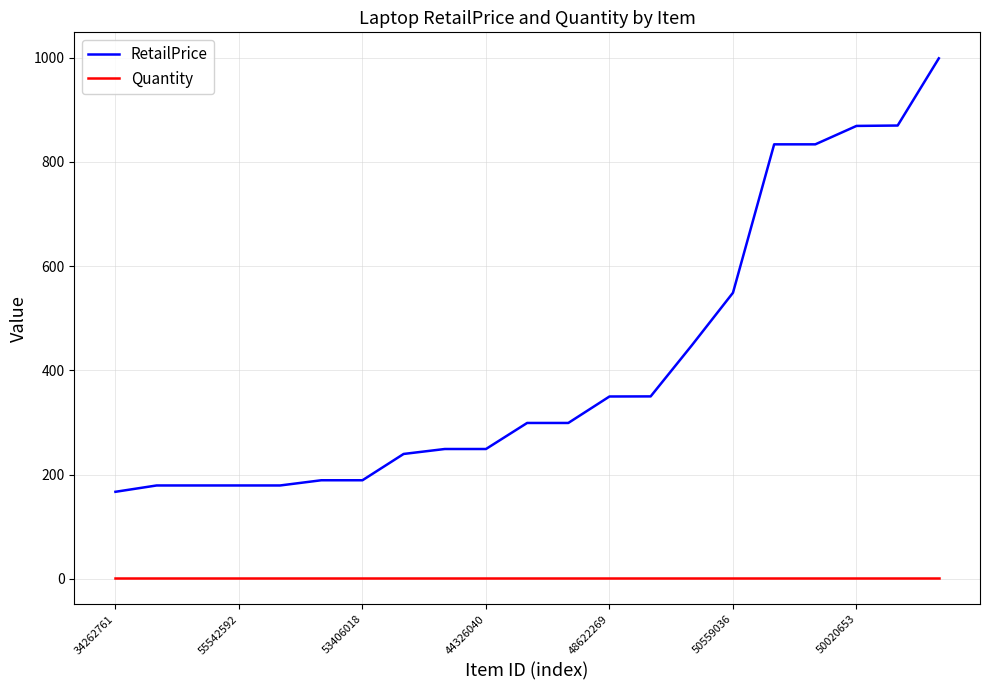

Which series has the largest total across all categories?

RetailPrice